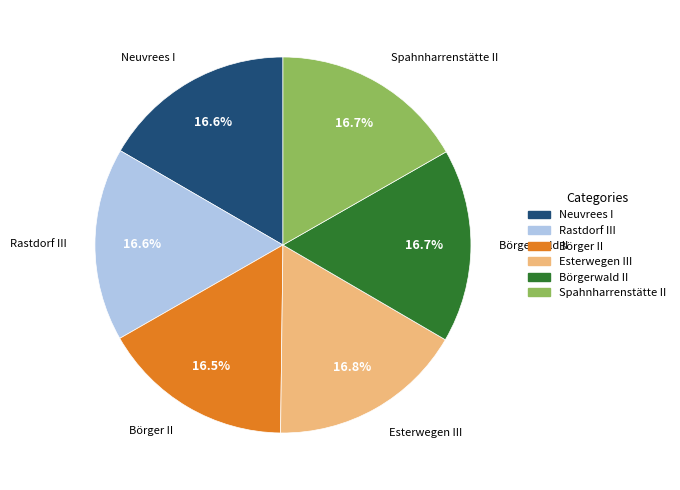

Approximately how many times larger is the value at Neuvrees I compared to Spahnharrenstätte II?

1.0